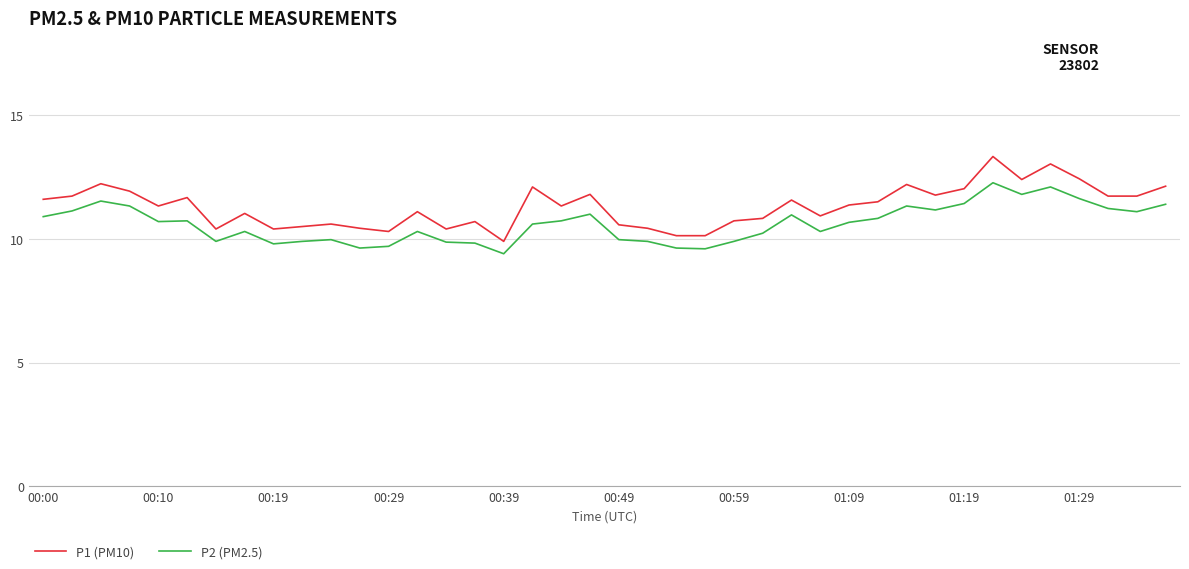

What is the highest value of the P1 (PM10) series?

13.3